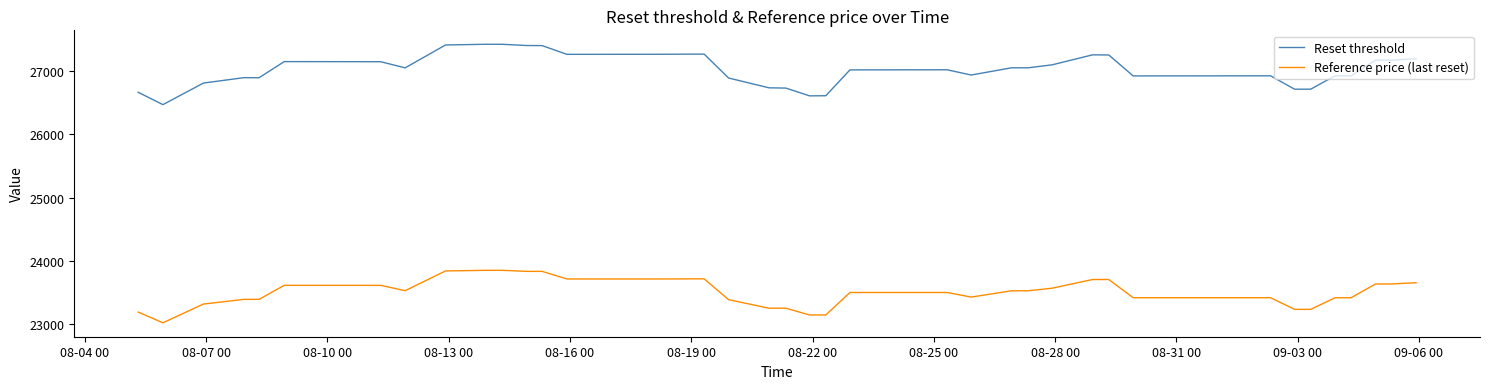

Which series has the widest spread of values?

Reset threshold